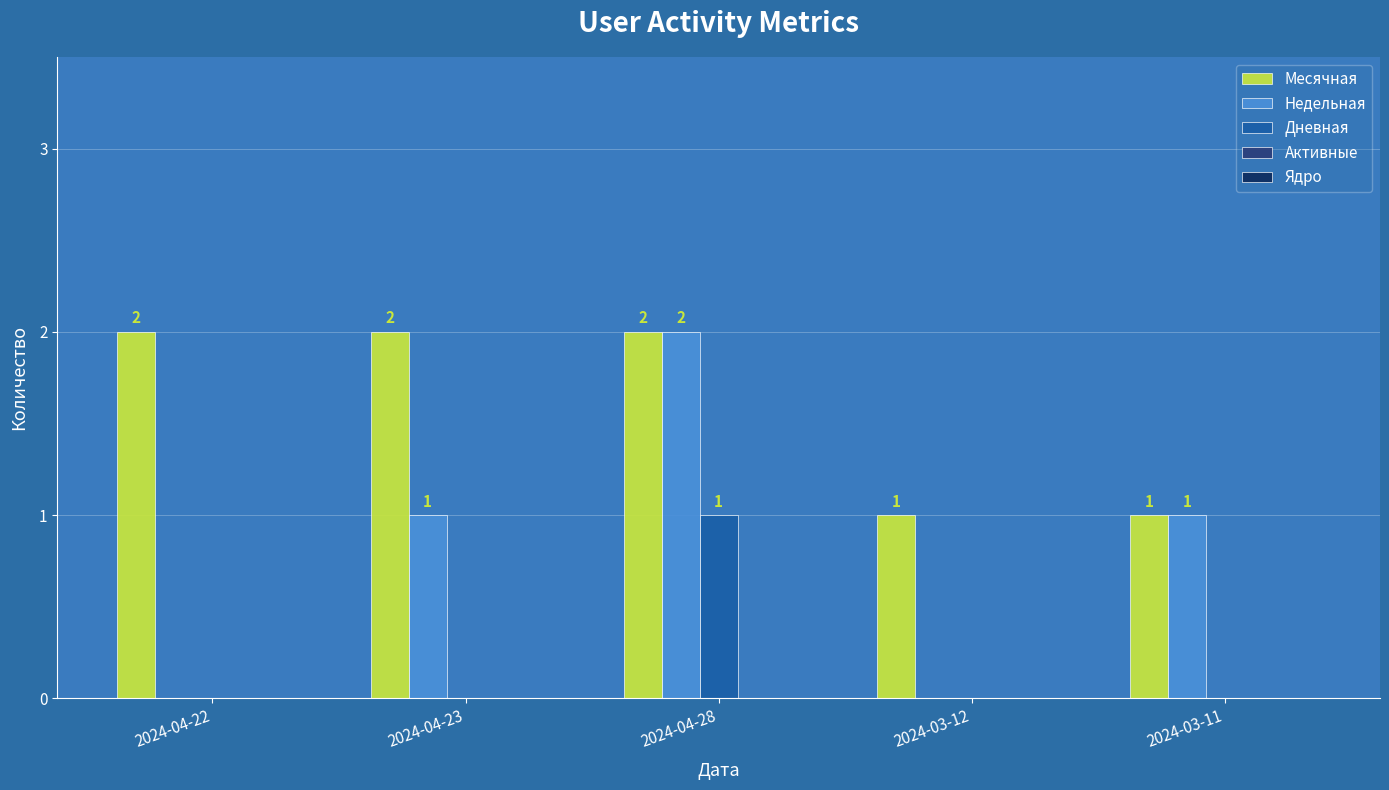

How many Дневная values are between 0 and 1?

5